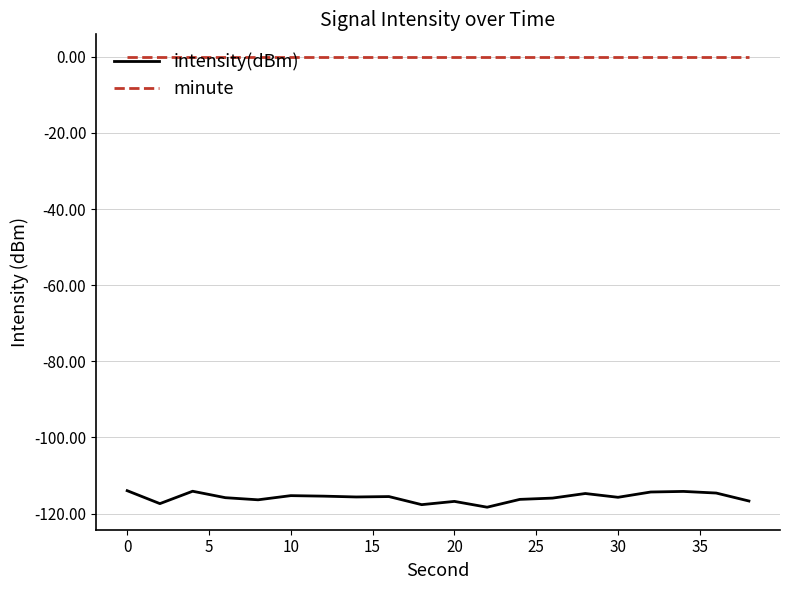

True or false: intensity(dBm) and minute intersect in this chart.

False